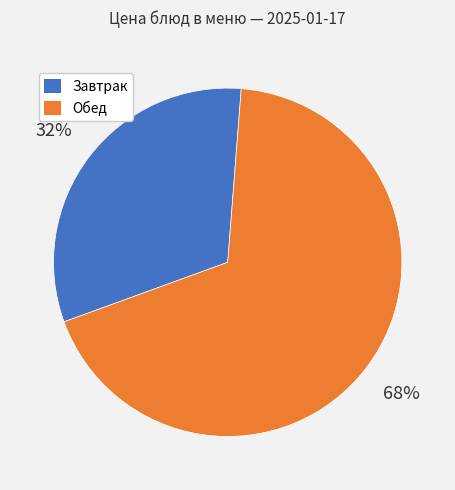

To the nearest percent, what is the difference between the largest and smallest slice percentages?

36%